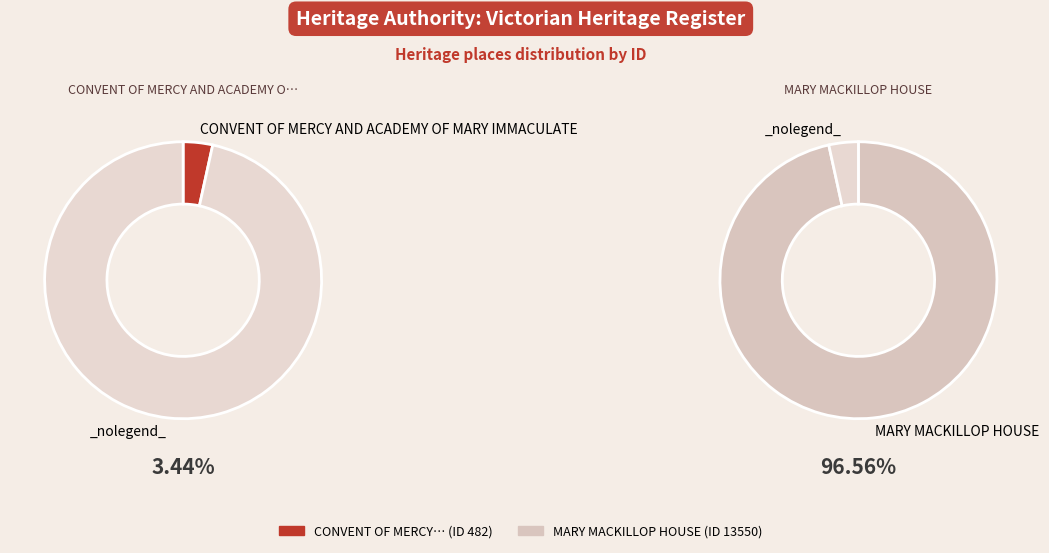

To the nearest percent, what is the difference between the largest and smallest slice percentages?

93%